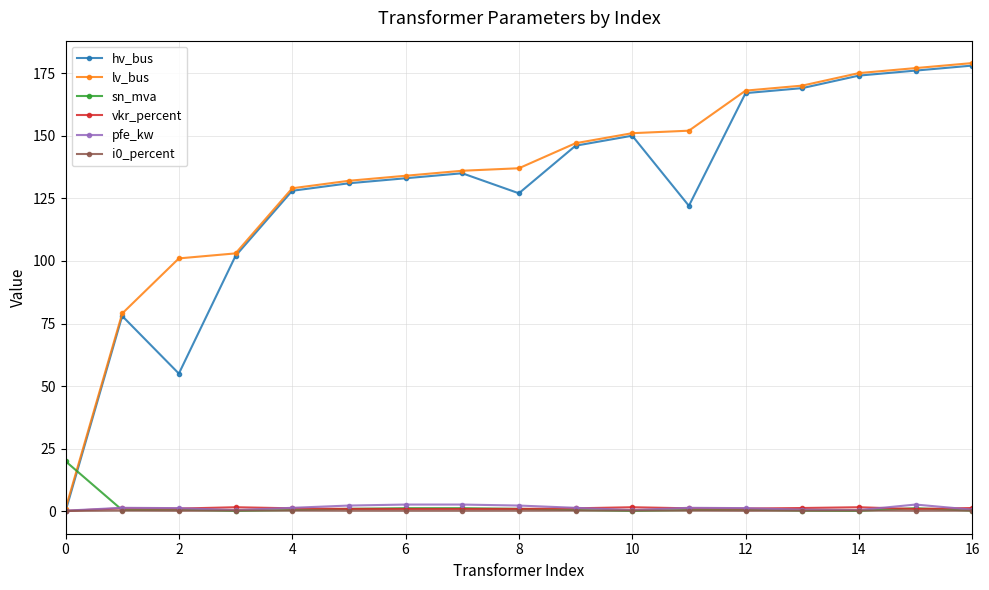

True or false: sn_mva has more than 1 interior local peaks.

True